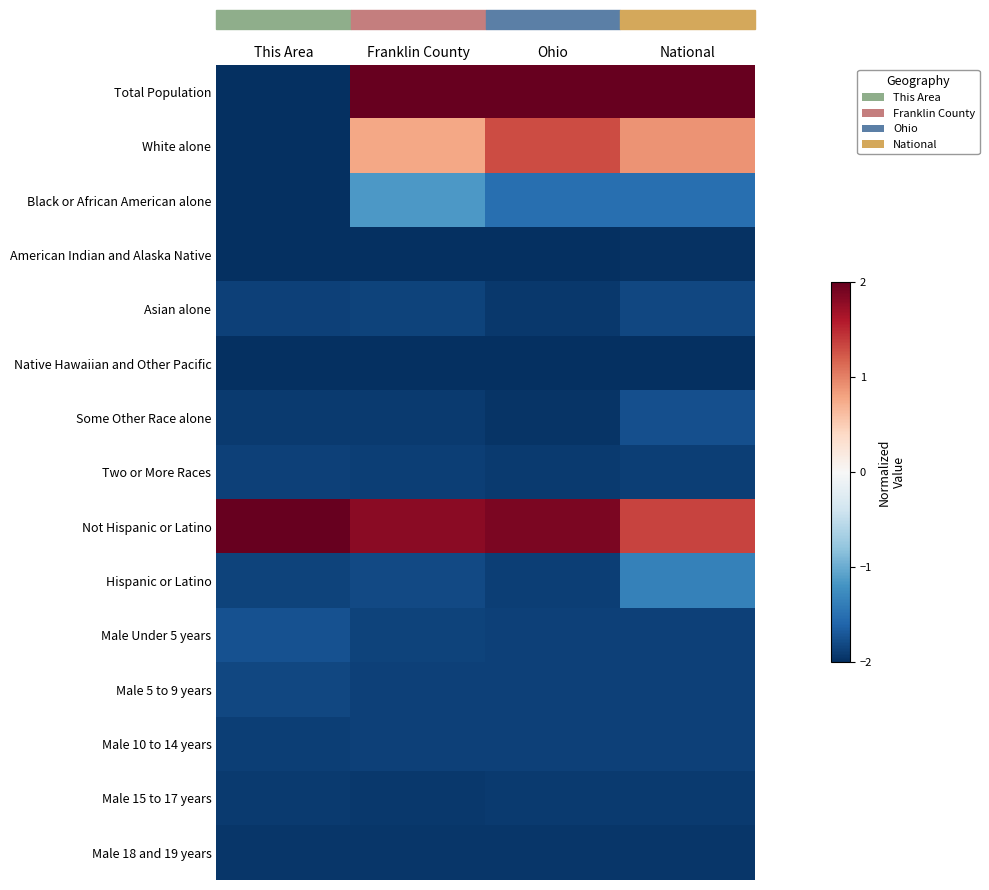

At This Area, list the series in order from largest to smallest.

Not Hispanic or Latino, Male Under 5 years, Male 5 to 9 years, Hispanic or Latino, Asian alone, Two or More Races, Male 10 to 14 years, Some Other Race alone, Male 15 to 17 years, Male 18 and 19 years, American Indian and Alaska Native, Native Hawaiian and Other Pacific, Total Population, Black or African American alone, White alone